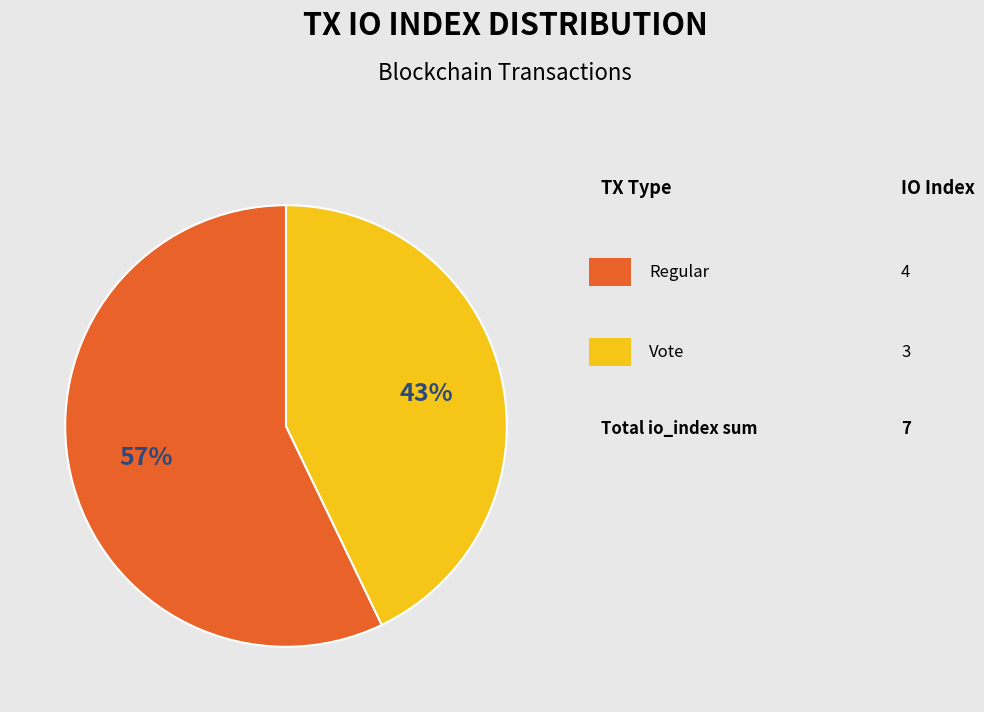

Is there any slice that represents more than half of the pie?

Yes